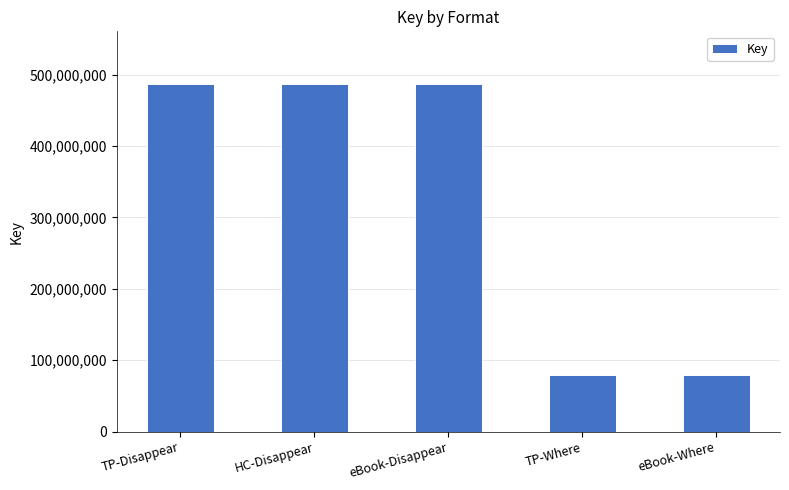

Count the number of data series in this chart.

1